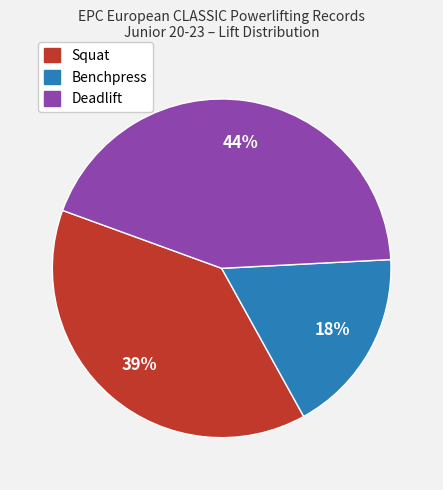

True or false: Squat accounts for 25% of the total.

False